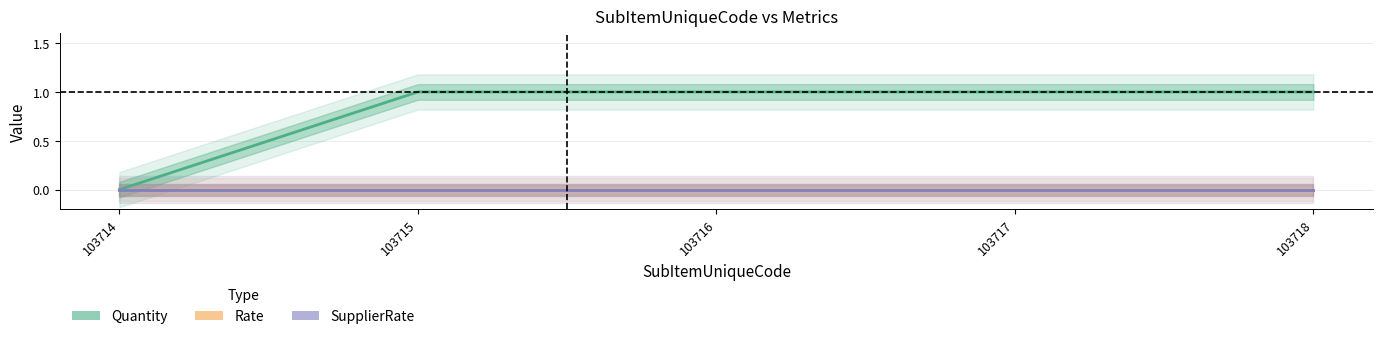

What is the greatest value displayed?

1